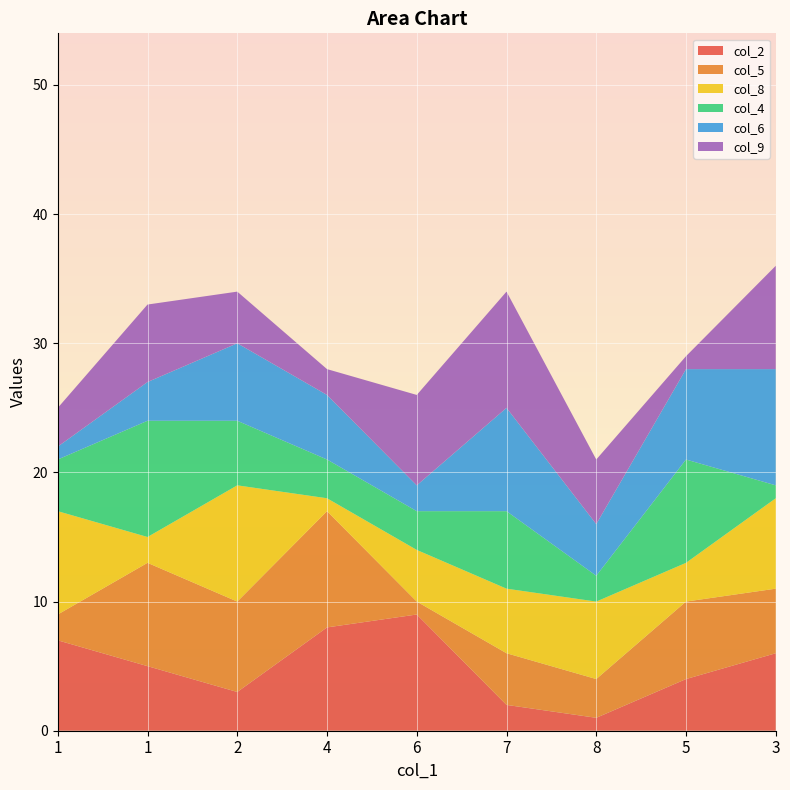

Reading left to right, what are all the values shown in this chart?

col_2: 7	5	3	8	9	2	1	4	6
col_5: 2	8	7	9	1	4	3	6	5
col_8: 8	2	9	1	4	5	6	3	7
col_4: 4	9	5	3	3	6	2	8	1
col_6: 1	3	6	5	2	8	4	7	9
col_9: 3	6	4	2	7	9	5	1	8